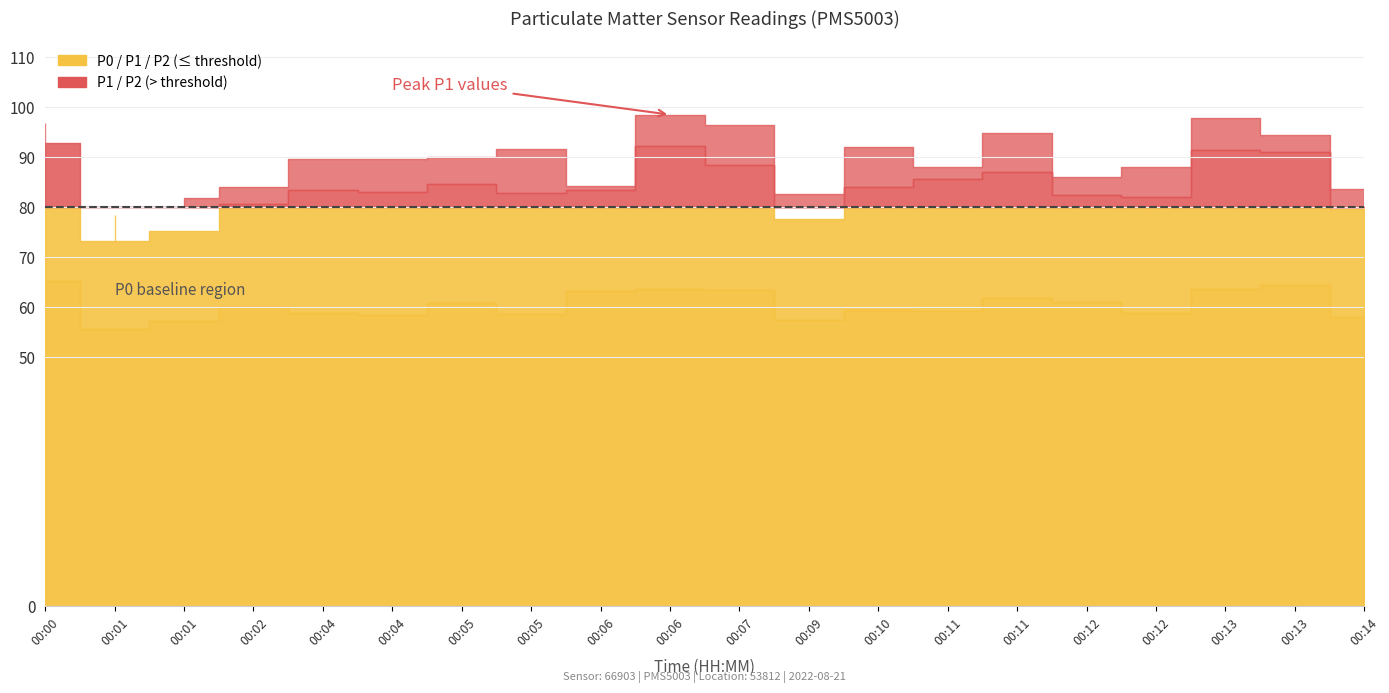

Reading left to right, what are all the values shown in this chart?

P1: 96.8	78.4	81.8	84.0	89.6	89.6	90.0	91.5	84.2	98.4	96.2	82.6	92.0	88.0	94.8	86.0	88.0	97.8	94.4	83.6
P2: 92.8	73.2	75.2	80.5	83.4	83.0	84.5	82.8	83.4	92.2	88.2	77.6	84.0	85.6	87.0	82.4	82.0	91.4	91.0	79.6
P0: 65.2	55.6	57.2	60.0	58.8	58.4	60.8	58.5	63.2	63.6	63.2	57.4	59.2	59.2	61.8	61.0	58.8	63.6	64.4	58.0